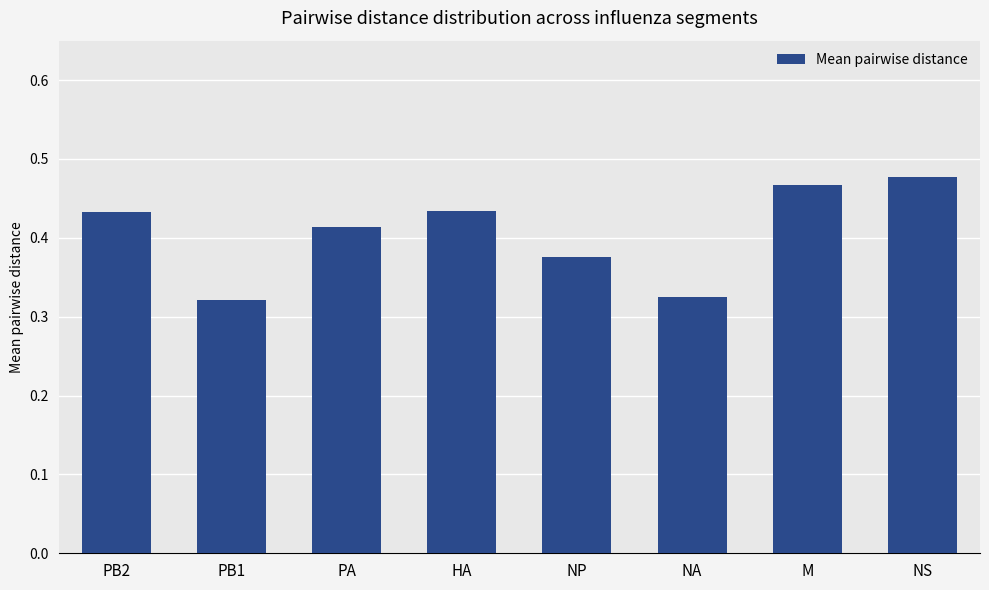

What is the sum of the values at PB1 and PA?

0.7